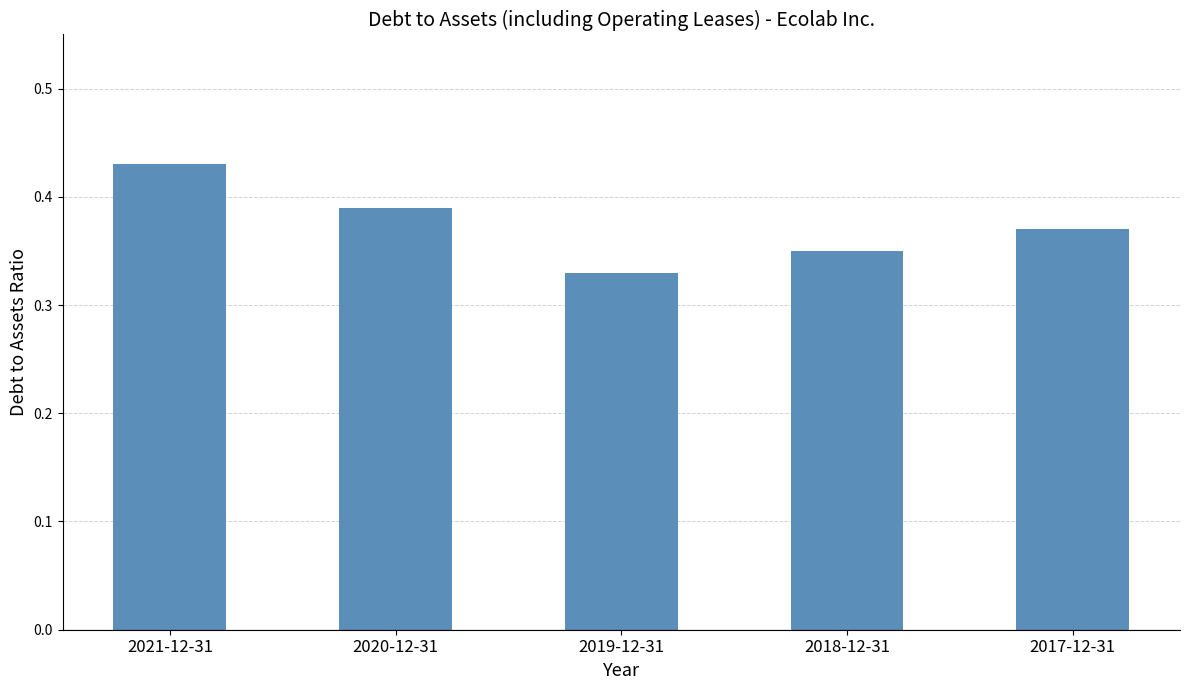

The value at 2018-12-31 is 0.2. True or false?

False